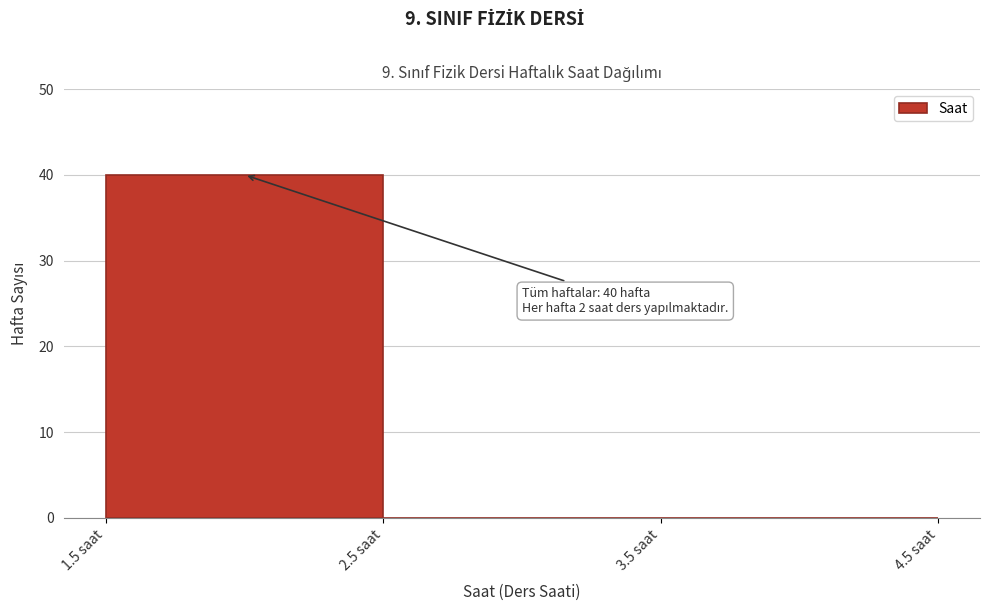

Over which range of the x-axis is the bar tallest?

1.5 to 2.5